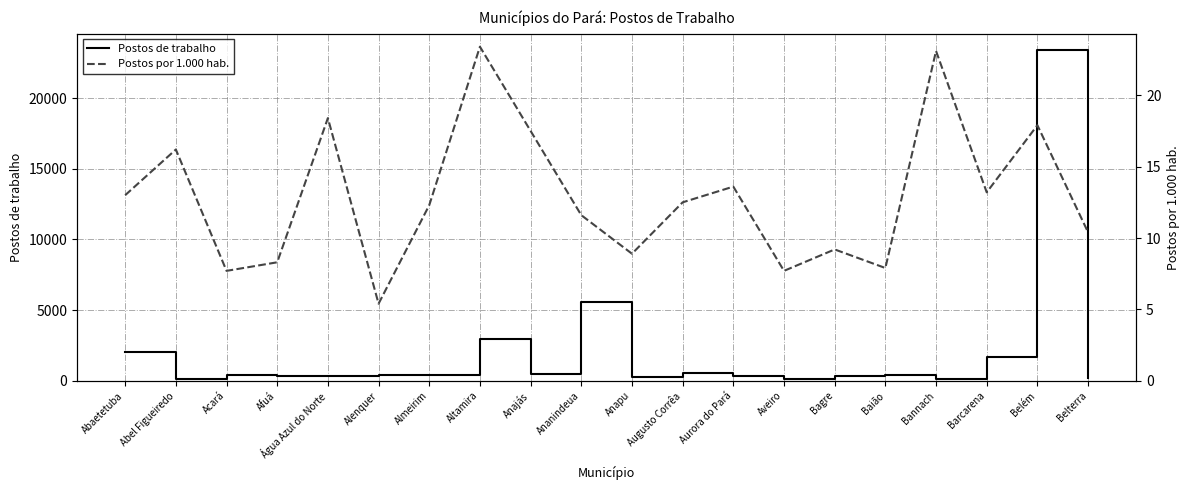

At how many categories does at least one series exceed 18687?

1